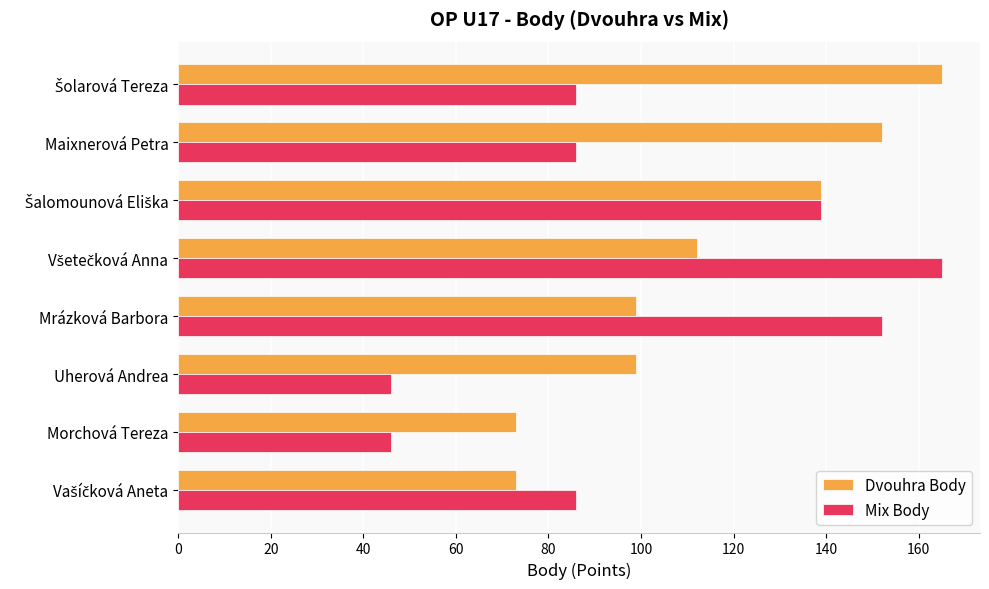

What is the sum of all Dvouhra Body values?

912